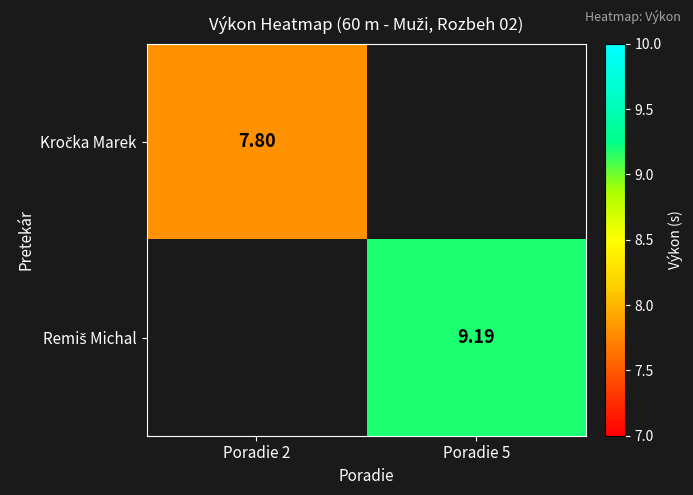

Which label corresponds to the smallest value in the chart?

Poradie 2